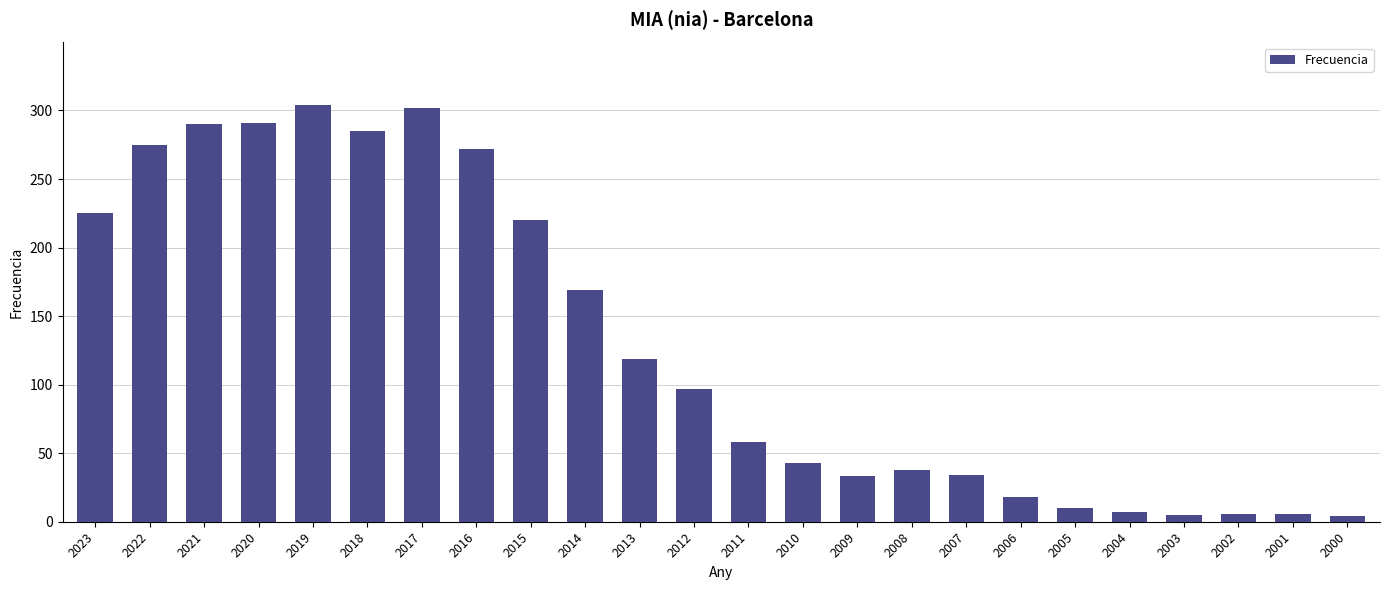

Approximately how many times larger is the value at 2007 compared to 2006?

1.9